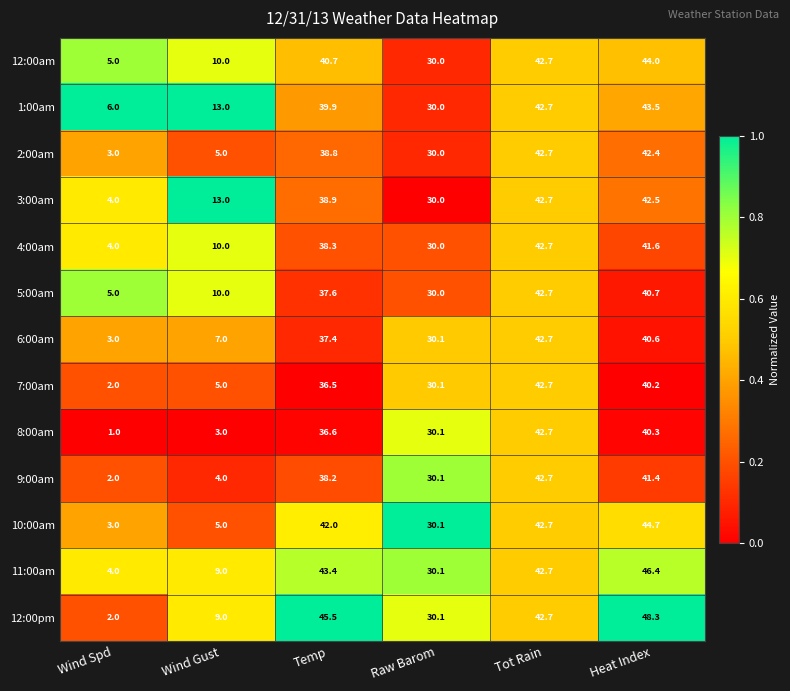

Rank the categories by 4:00am value from lowest to highest.

Wind Spd, Wind Gust, Raw Barom, Temp, Heat Index, Tot Rain